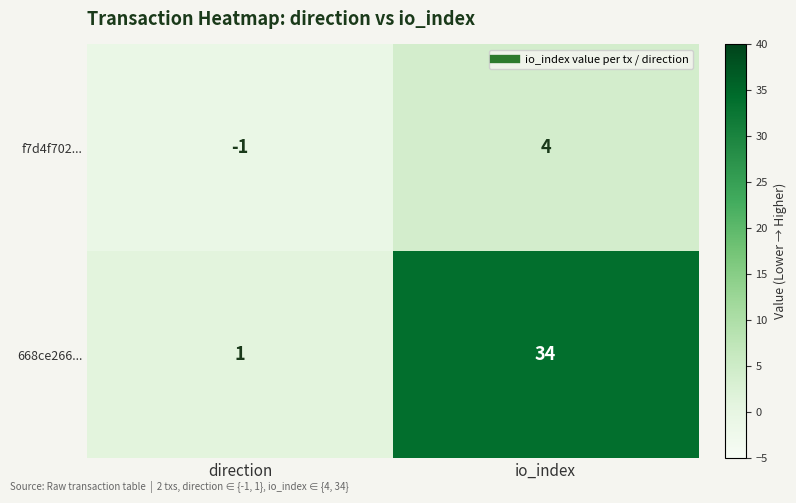

At which label is f7d4f702... closest to 1?

direction